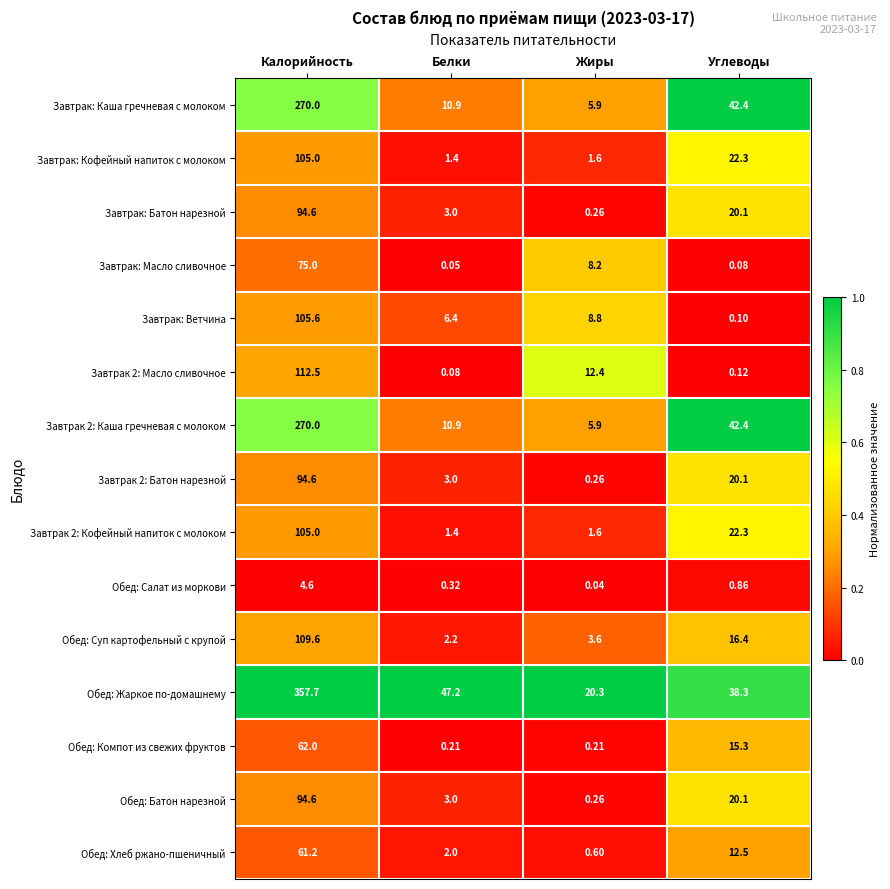

Which label corresponds to the smallest value in the chart?

Жиры